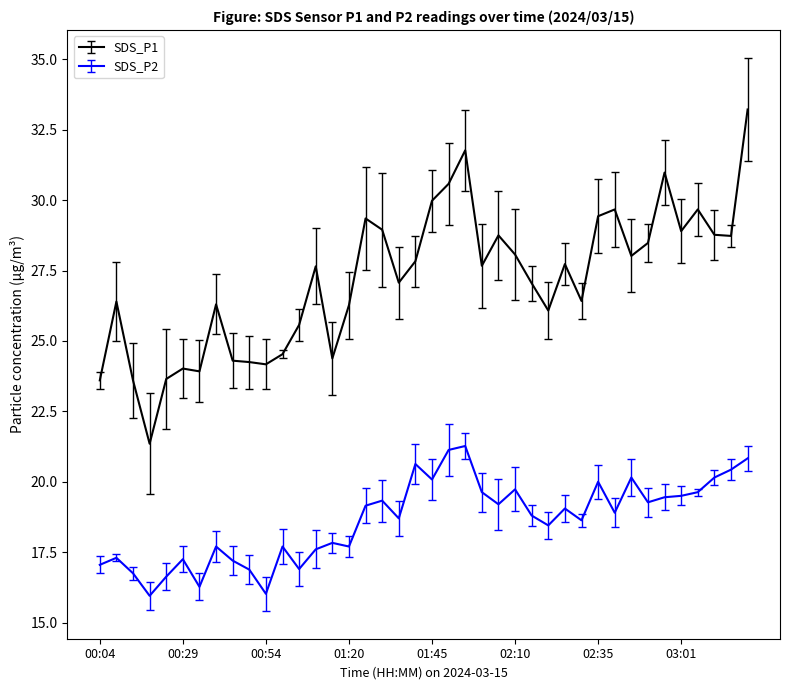

What is the maximum value shown in the chart?

33.2